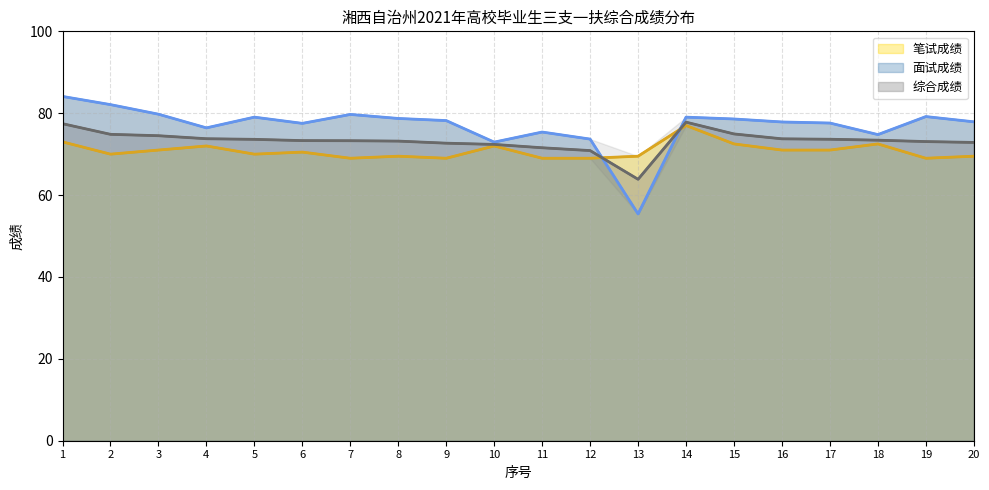

What is the smallest value displayed?

55.4